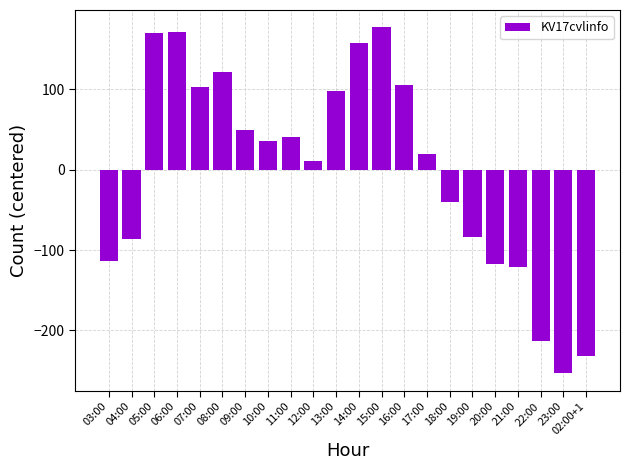

How many negative values are there?

9